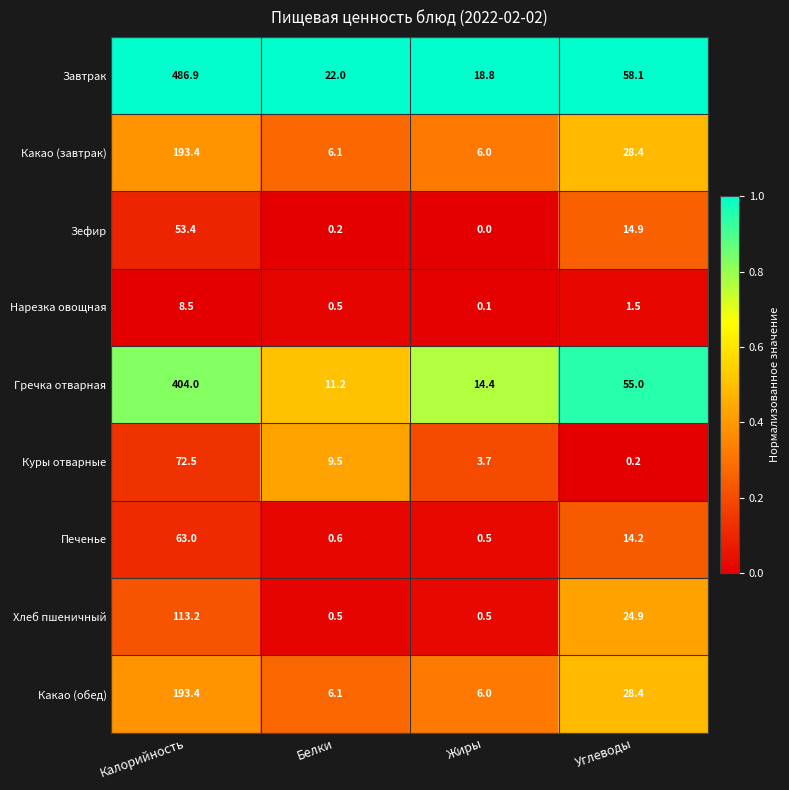

Which series has the largest range (max minus min)?

Завтрак